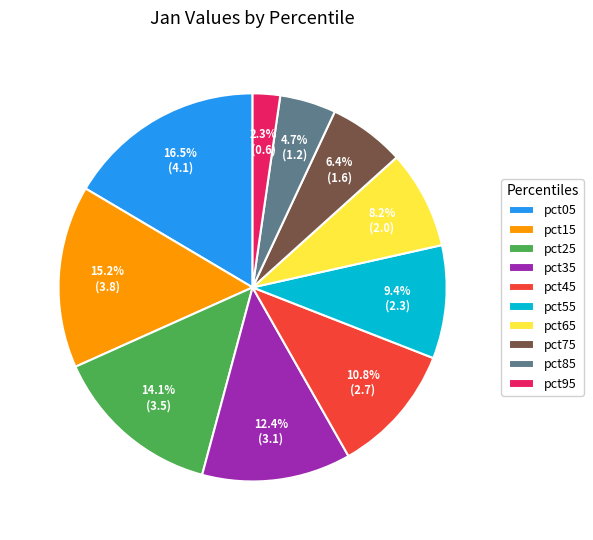

What percentage is the pct85 slice, to the nearest percent?

5%